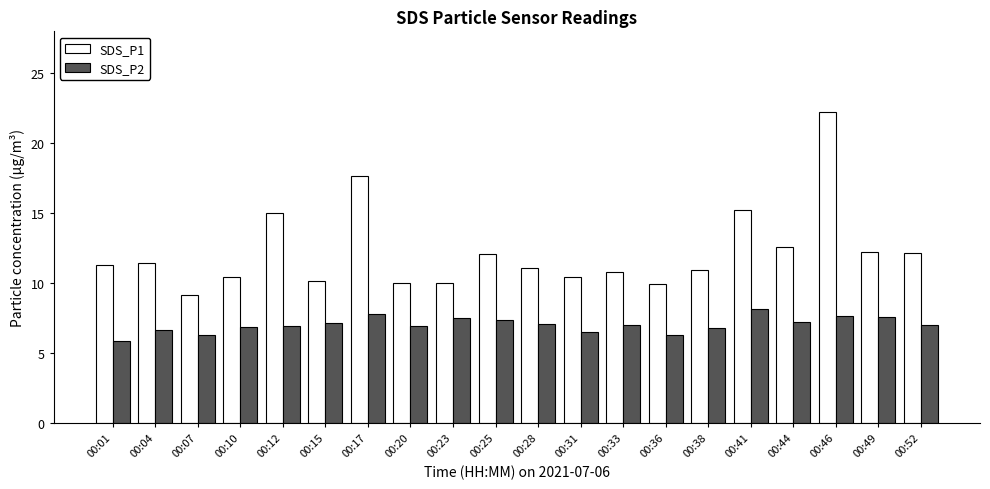

What is the spread (max minus min) of values at 00:52?

5.1